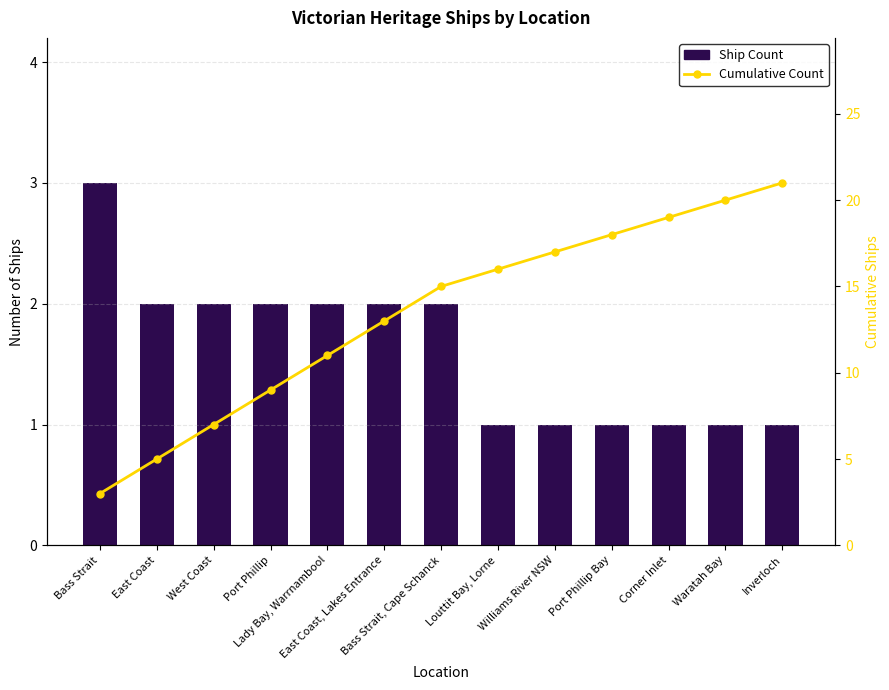

List the series in order of their overall mean, lowest first.

Ship Count, Cumulative Count